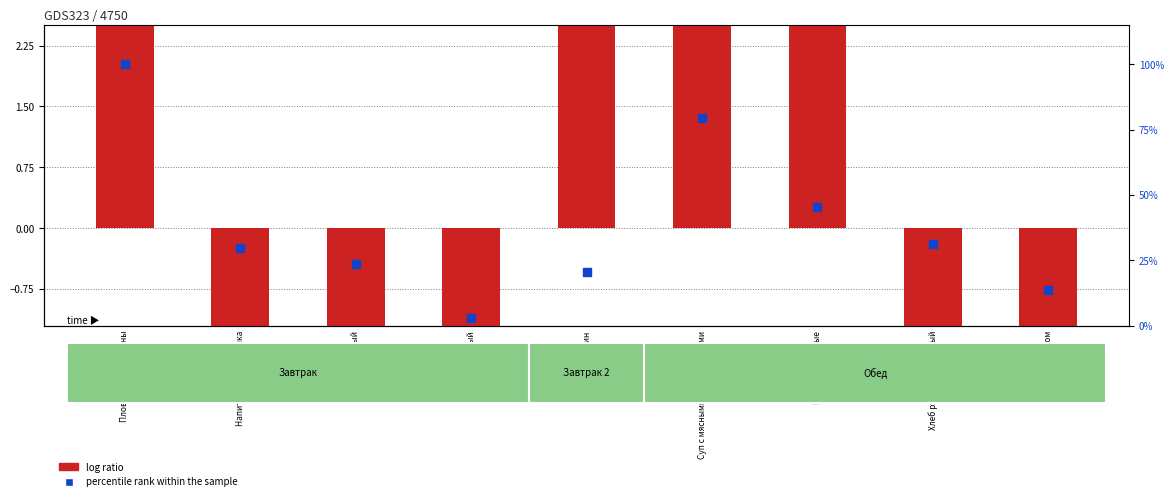

Is the value of log ratio at Чай с сахаром greater than the value of percentile rank within the sample at Мандарин?

No